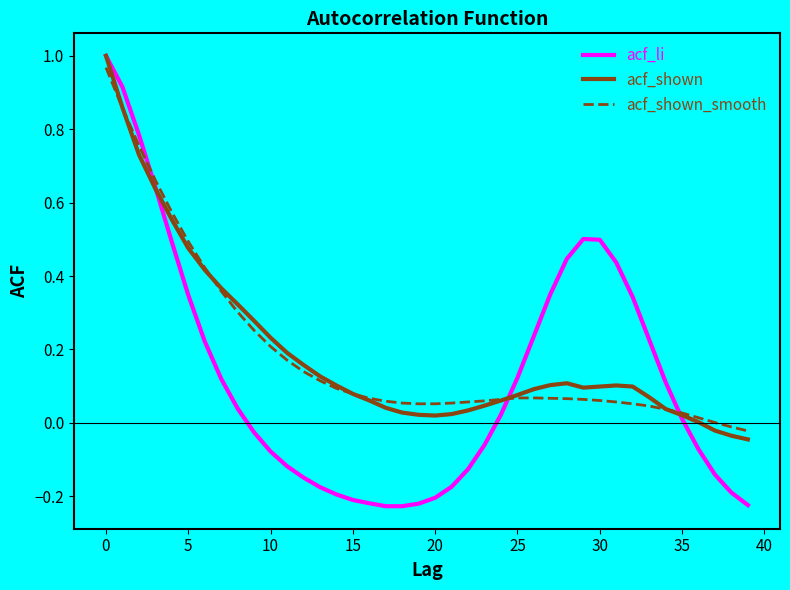

Which series has the widest spread of values?

acf_li